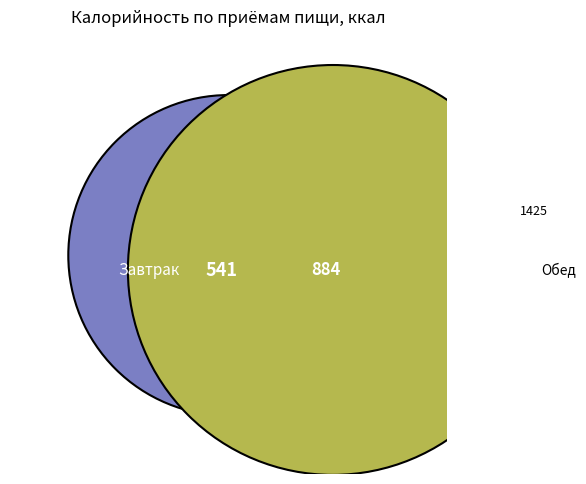

Does Завтрак represent more than half of the total?

No